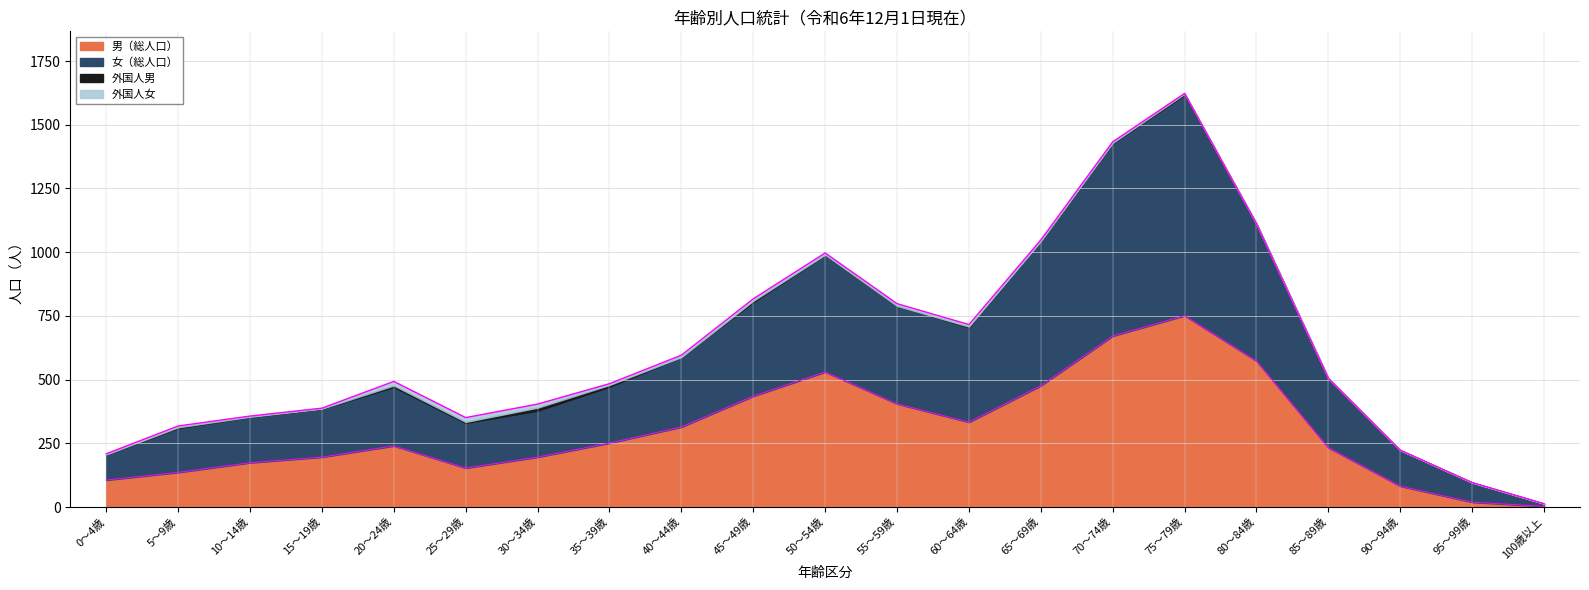

The 男（総人口） series shows 507 at 60～64歳. True or false?

False